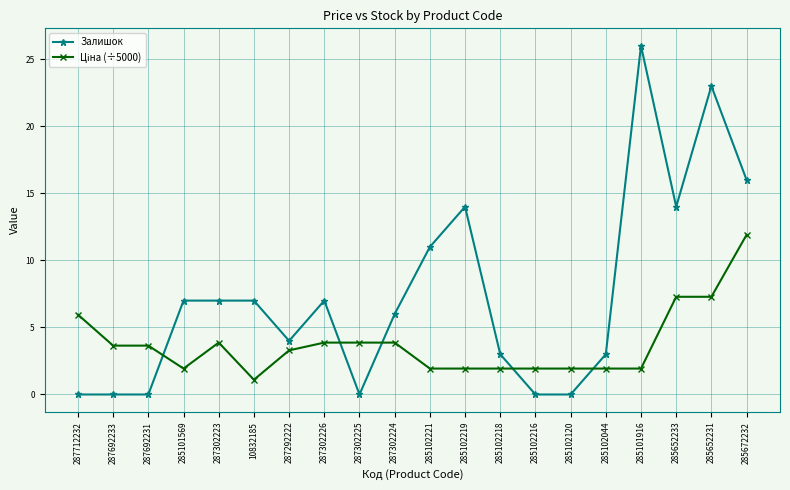

What is the value of the Залишок point at the 12th from the left?

14.0